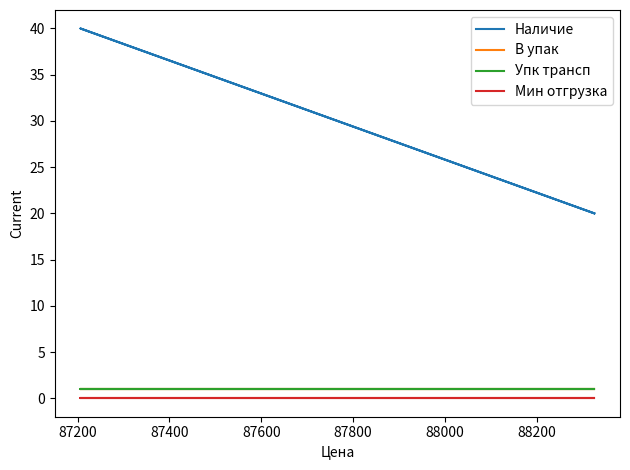

What are all the series names shown in the legend?

Наличие, В упак, Упк трансп, Мин отгрузка